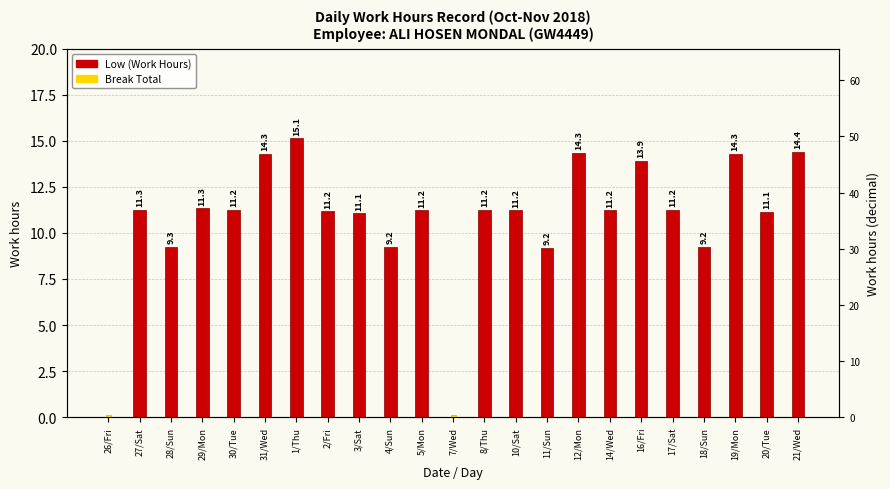

At how many categories does at least one series exceed 6?

21